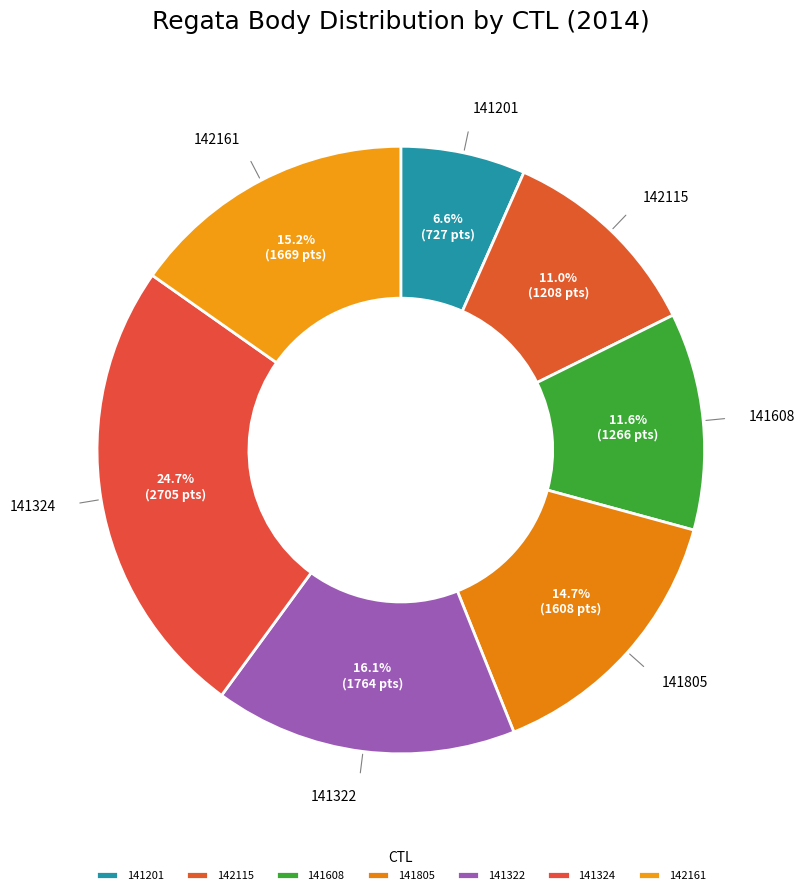

To the nearest percent, what percentage of the pie is 141608?

12%